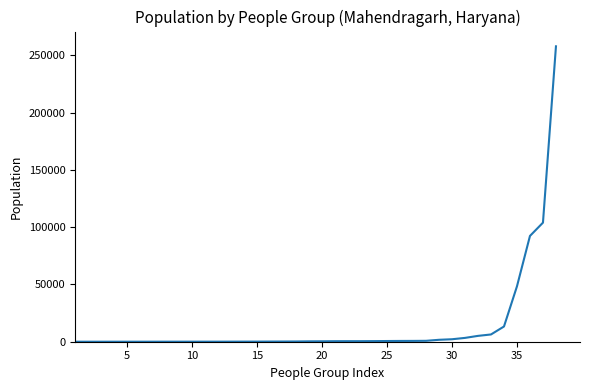

What is the greatest value displayed?

258000